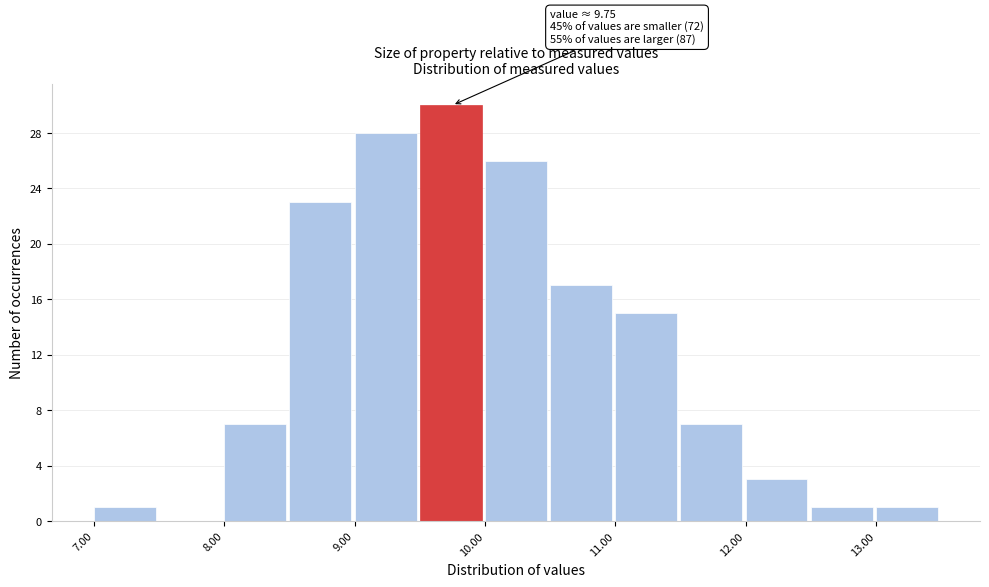

Over which range of the x-axis is the bar tallest?

9.5 to 10.0